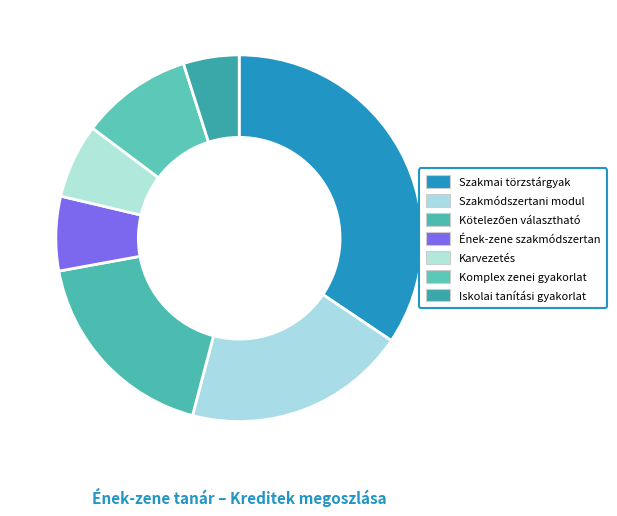

Count the number of slices in the pie.

7